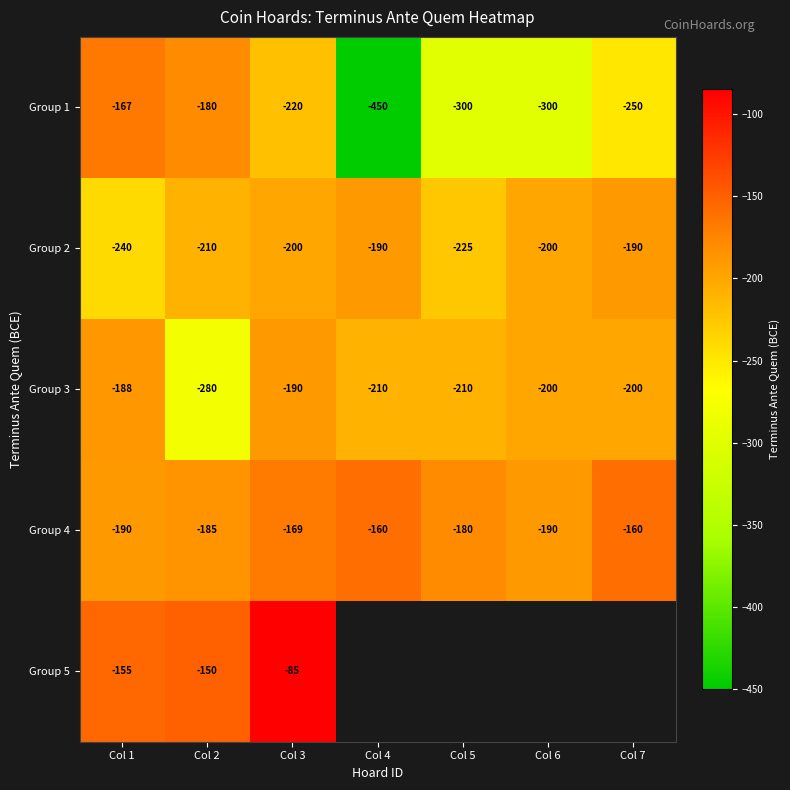

At which label does Group 2 reach its minimum?

Col 1